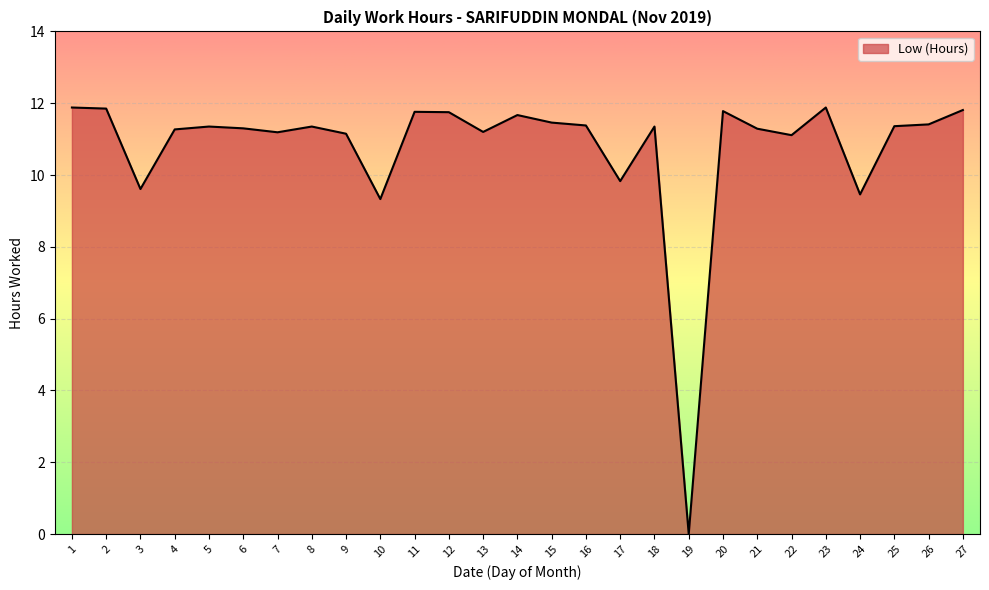

Is it true that the value at 21 is 11.3?

True